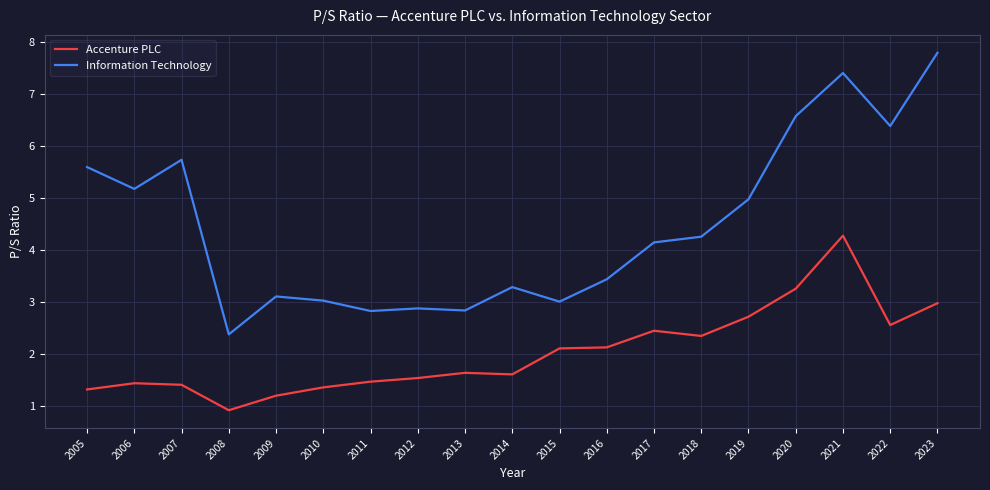

Where is Information Technology nearest to the value 5?

2019